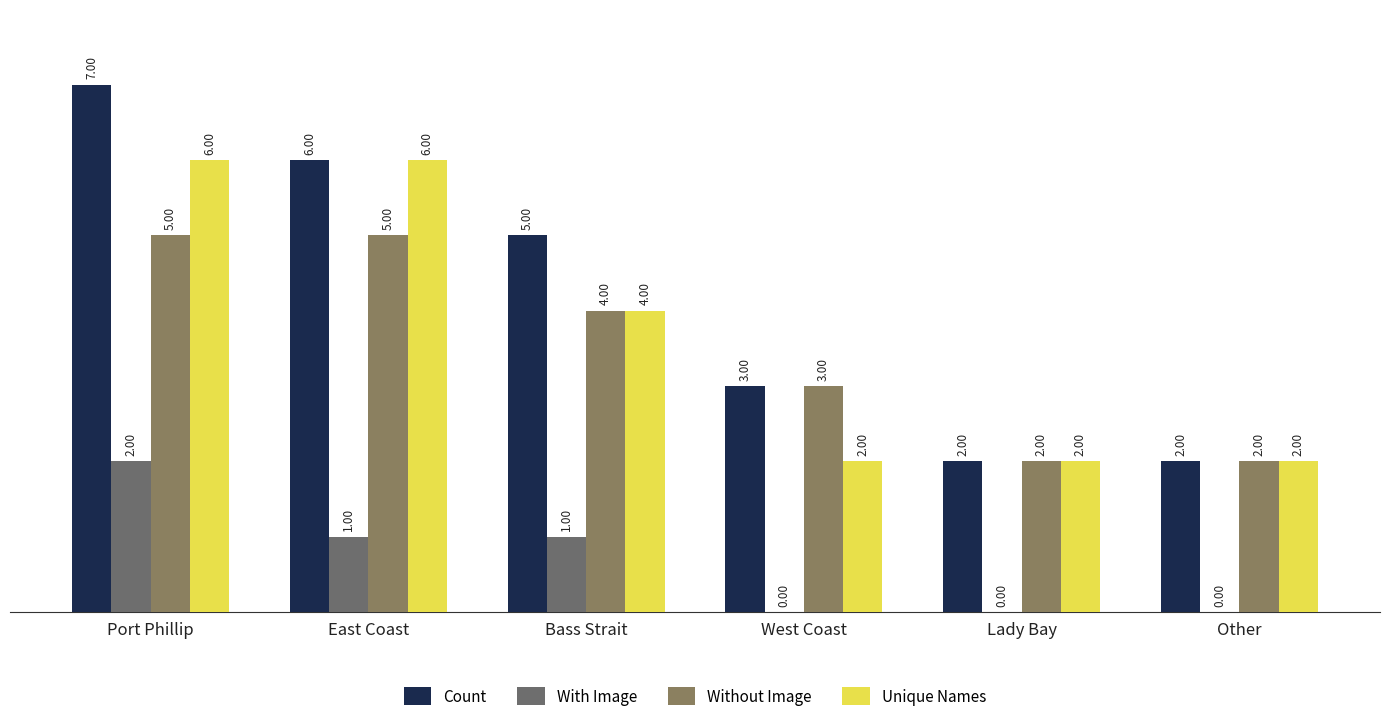

At how many categories does at least one series exceed 2?

4